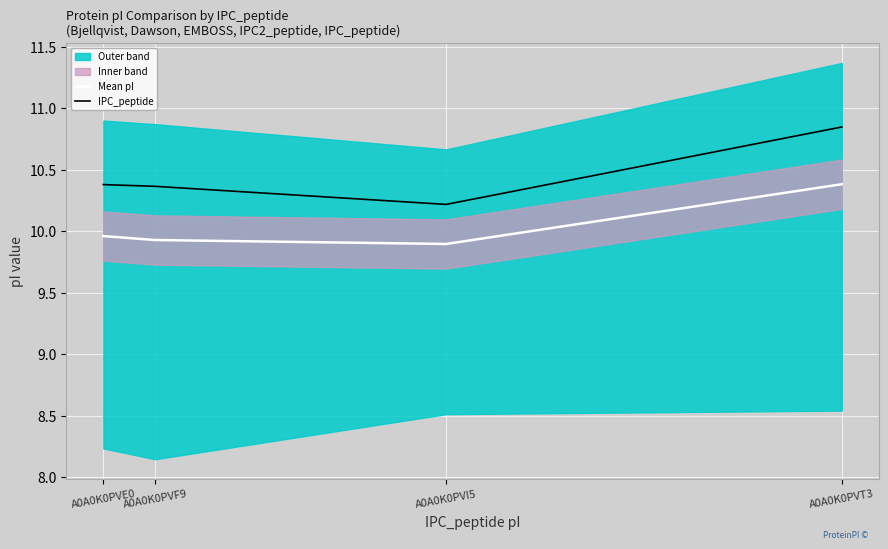

Rank the series at A0A0K0PVI5 from lowest to highest value.

Mean pI, IPC_peptide